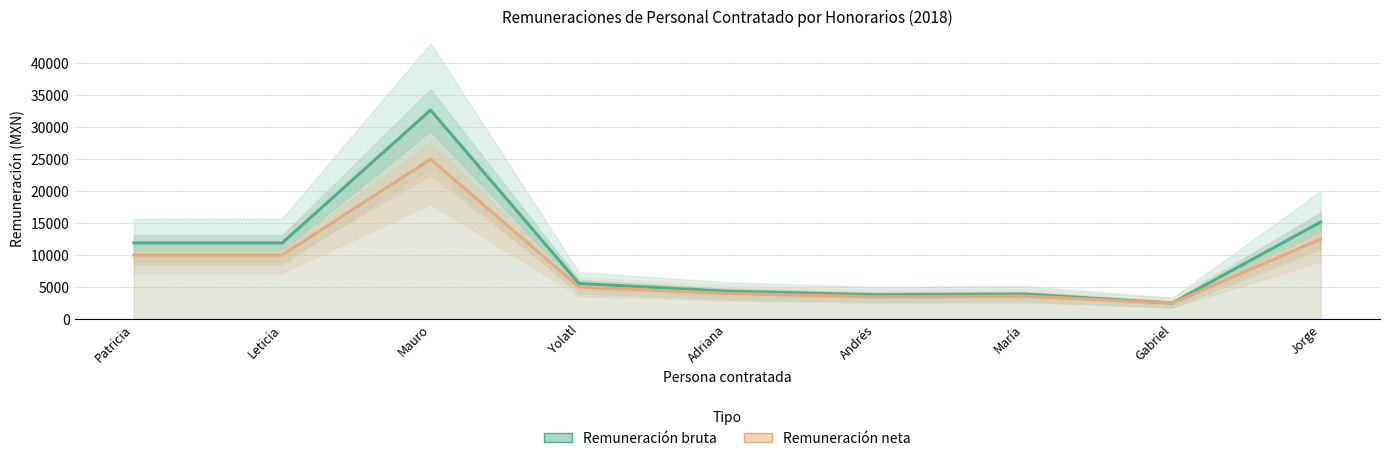

How many lines are shown in the chart?

2